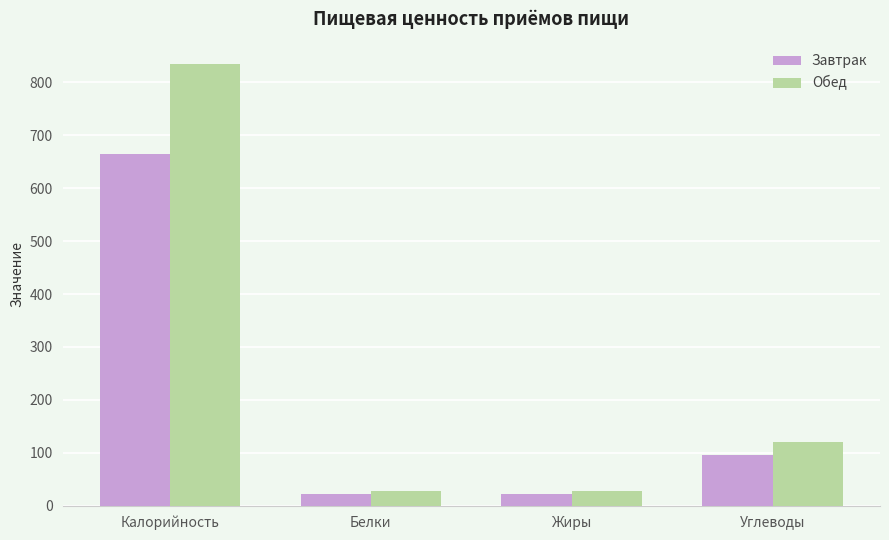

At which category does the chart reach its peak across all series?

Калорийность